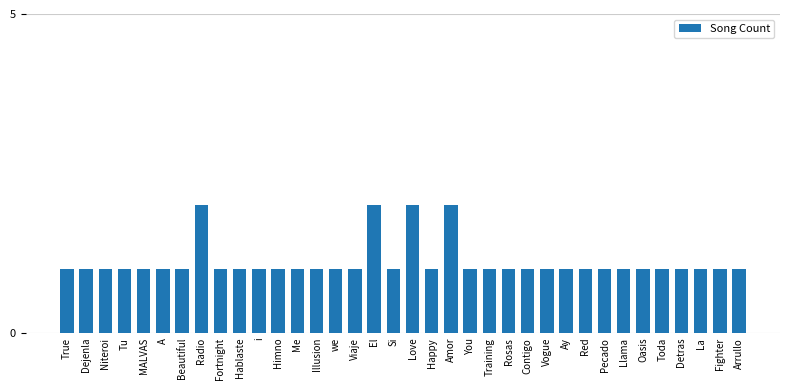

Reading right to left, transcribe all the data shown in this chart.

Arrullo=1	Fighter=1	La=1	Detras=1	Toda=1	Oasis=1	Llama=1	Pecado=1	Red=1	Ay=1	Vogue=1	Contigo=1	Rosas=1	Training=1	You=1	Amor=2	Happy=1	Love=2	Si=1	El=2	Viaje=1	we=1	Illusion=1	Me=1	Himno=1	i=1	Hablaste=1	Fortnight=1	Radio=2	Beautiful=1	A=1	MALVAS=1	Tu=1	Niteroi=1	Dejenla=1	True=1